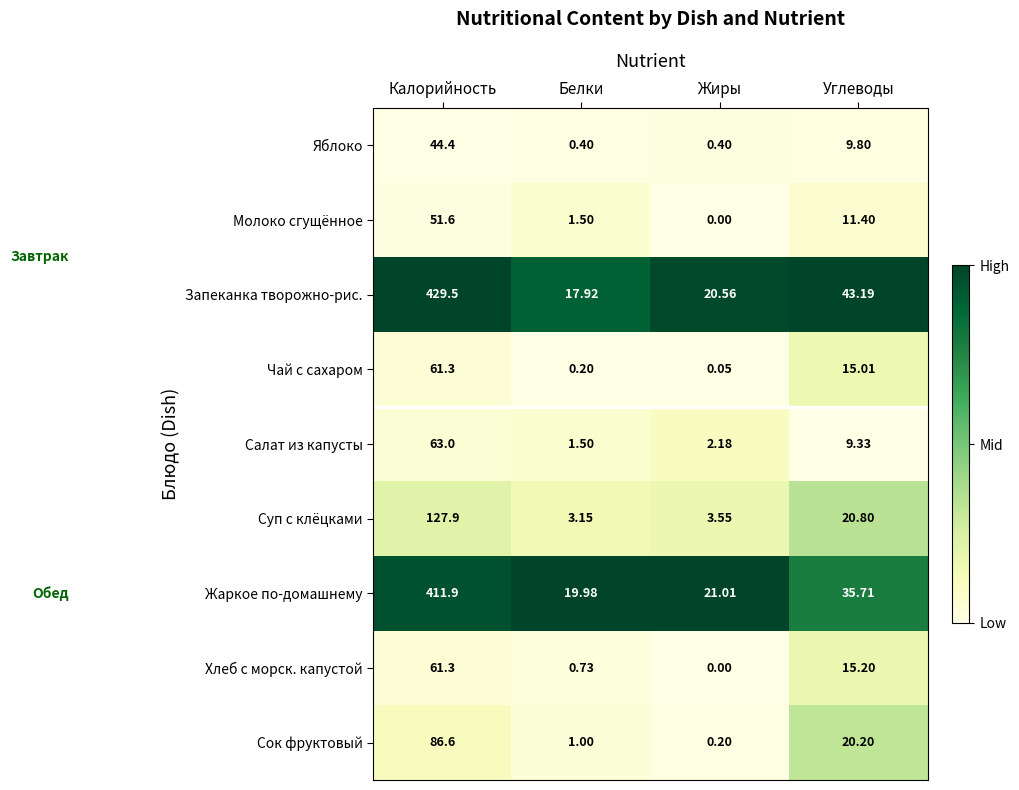

Is the value of Жаркое по-домашнему at Жиры greater than the value of Молоко сгущённое at Калорийность?

No